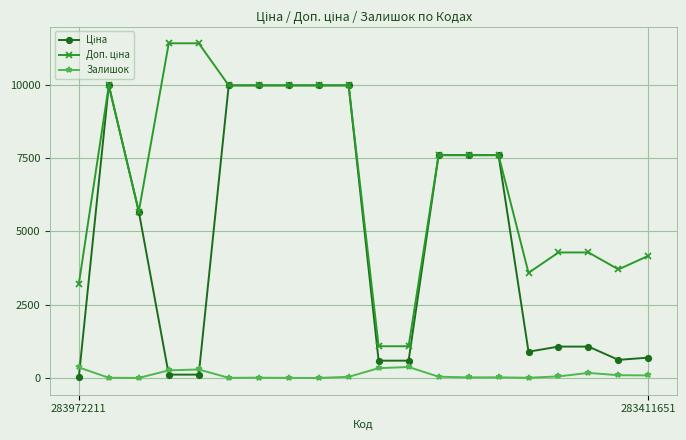

Is this an area chart (filled region under the line)?

No